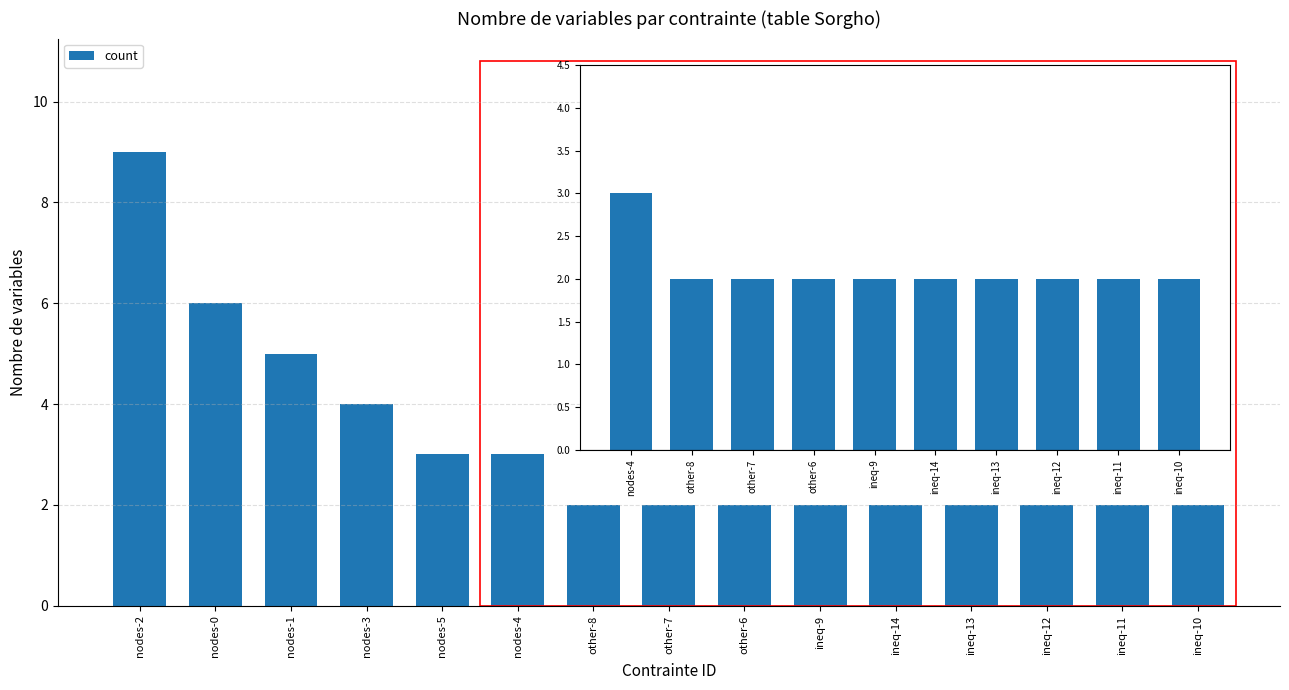

What position from the left is other-8?

2